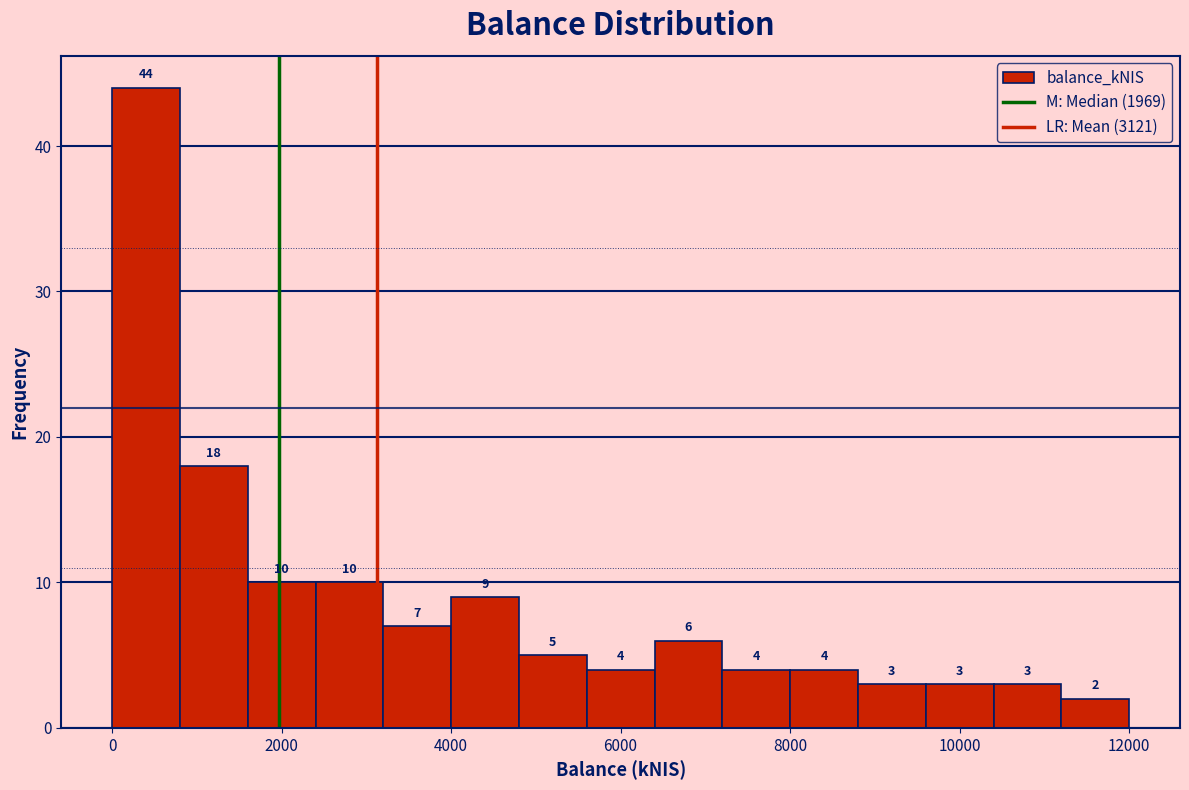

Read against the x-axis, roughly where is the centre of the tallest bar?

400